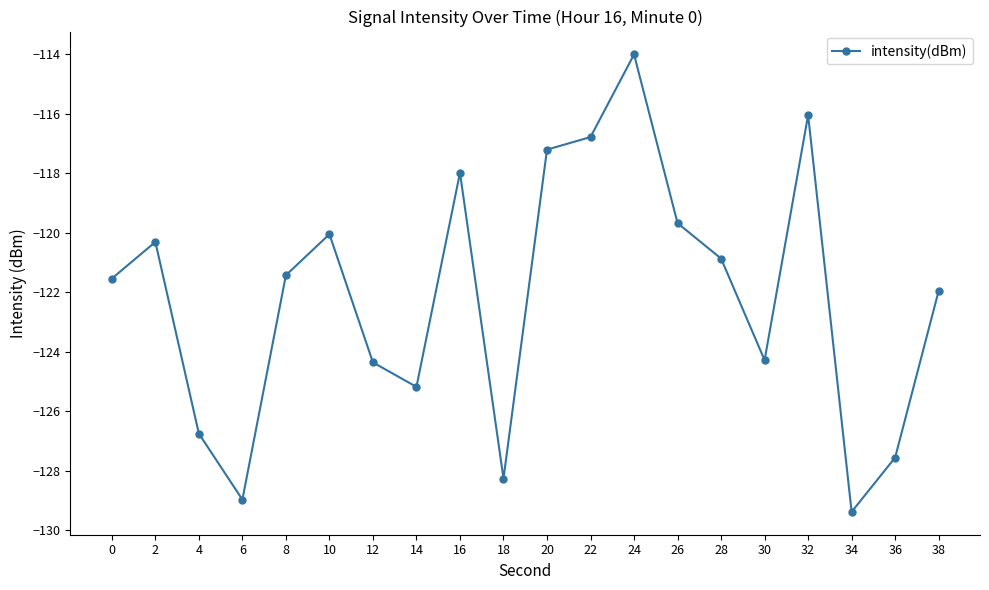

The chart shows a value of -52.6 at 8. True or false?

False